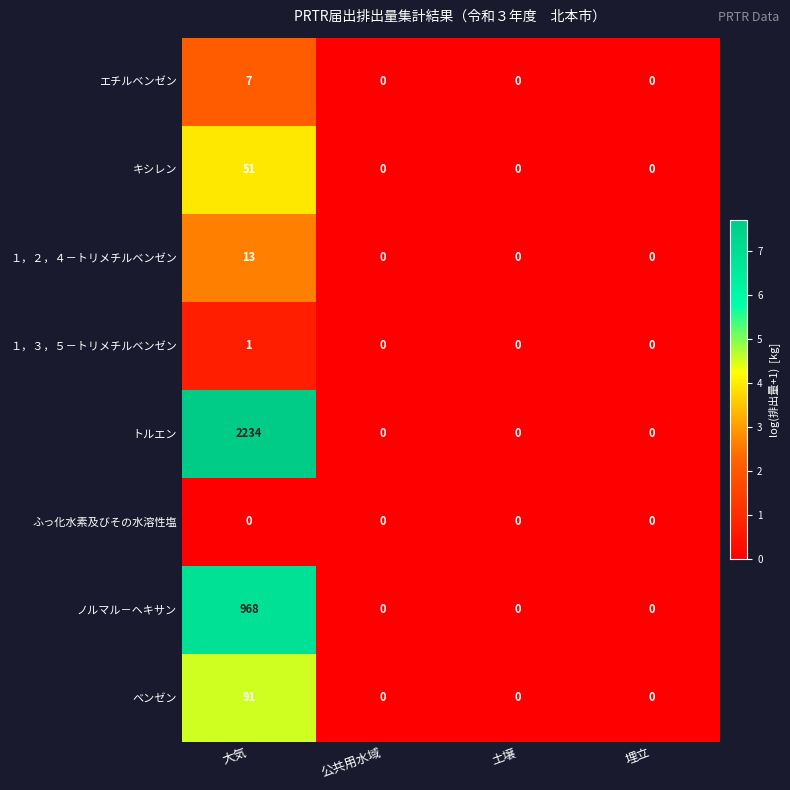

Which series changed the most between 大気 and 土壌?

トルエン